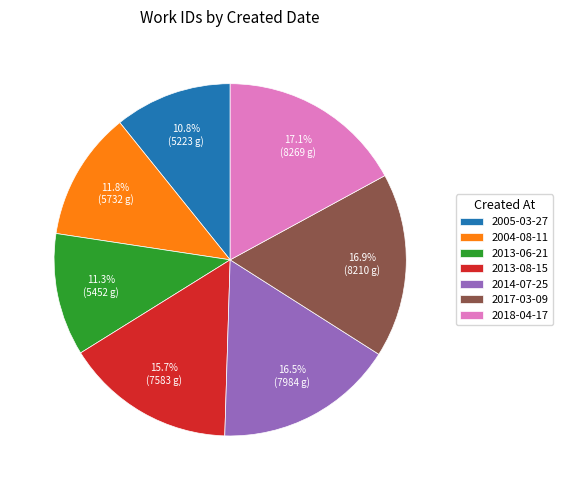

To the nearest percent, what is the difference between the largest and smallest slice percentages?

6%